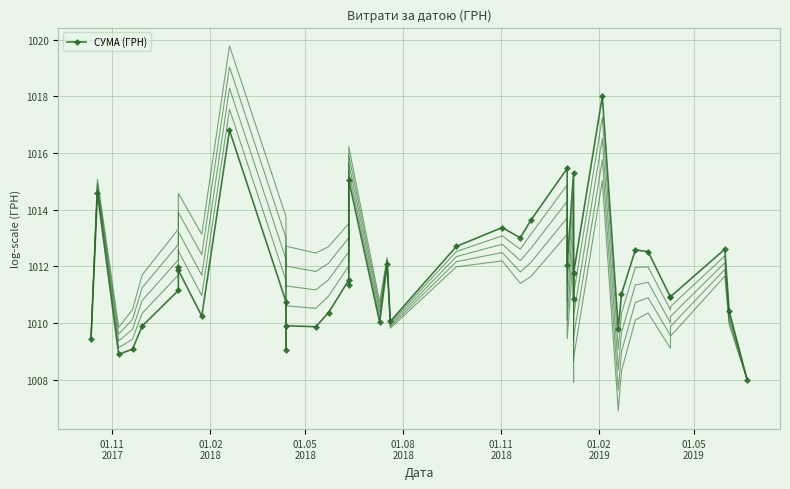

What is the value of the 38th point from the left?

1012.6